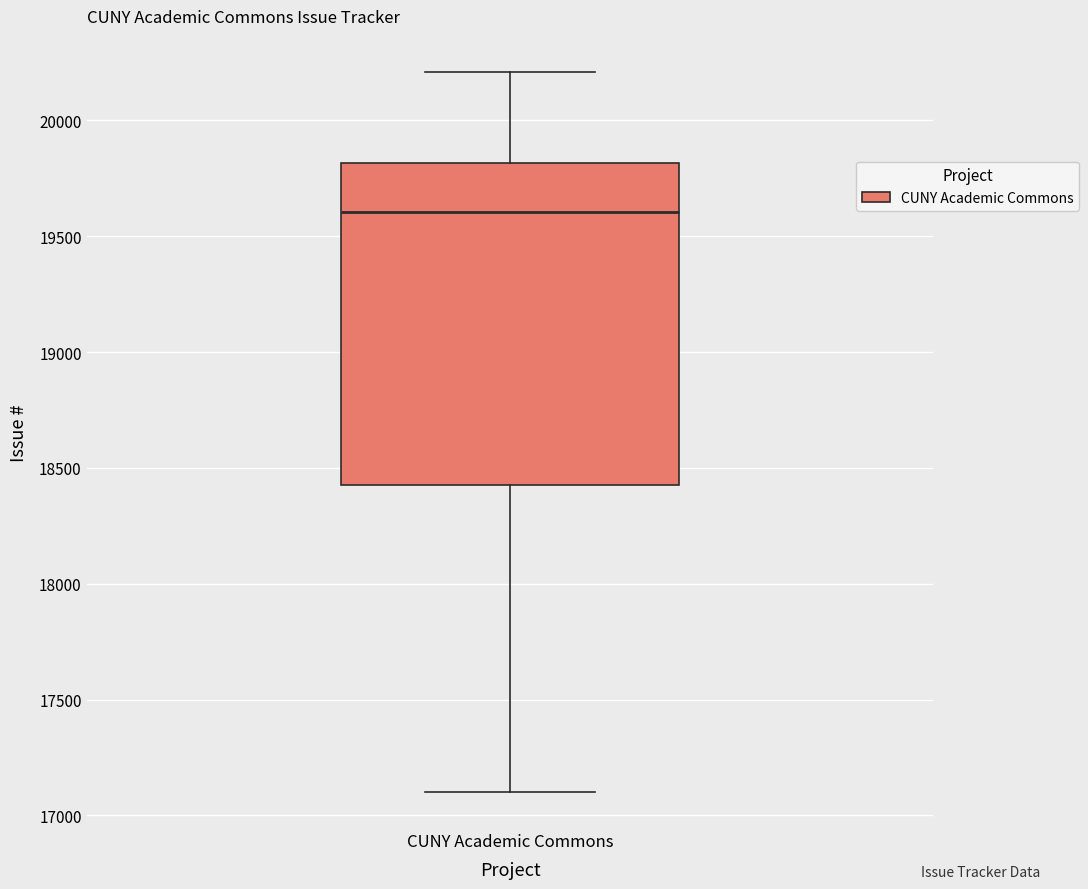

Read this box plot against the y-axis: the position of the median line, the range covered by the box, and the ends of both whiskers. The values are not printed on the chart, so give them approximately, as read against the axis.

median 19600, box 18450 to 19800, whiskers 17100 to 20200